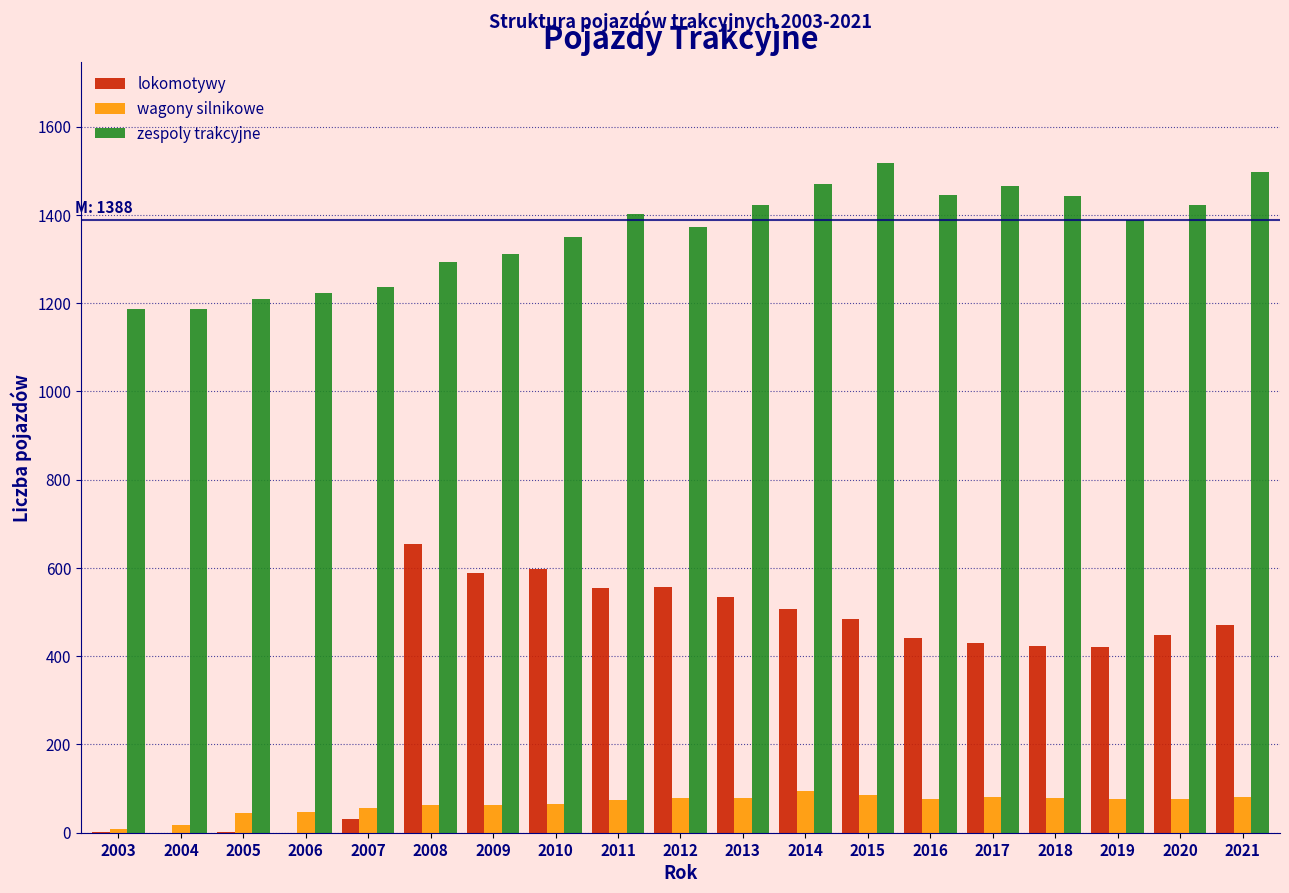

Is it true that lokomotywy equals 429 at 2017?

True